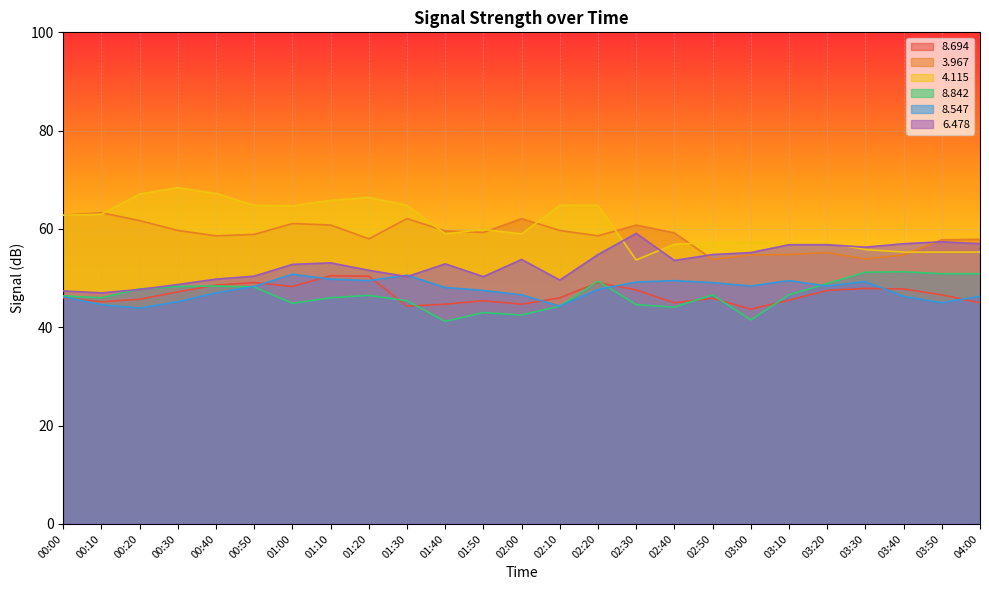

What is the total value across all series at 04:00?

312.4